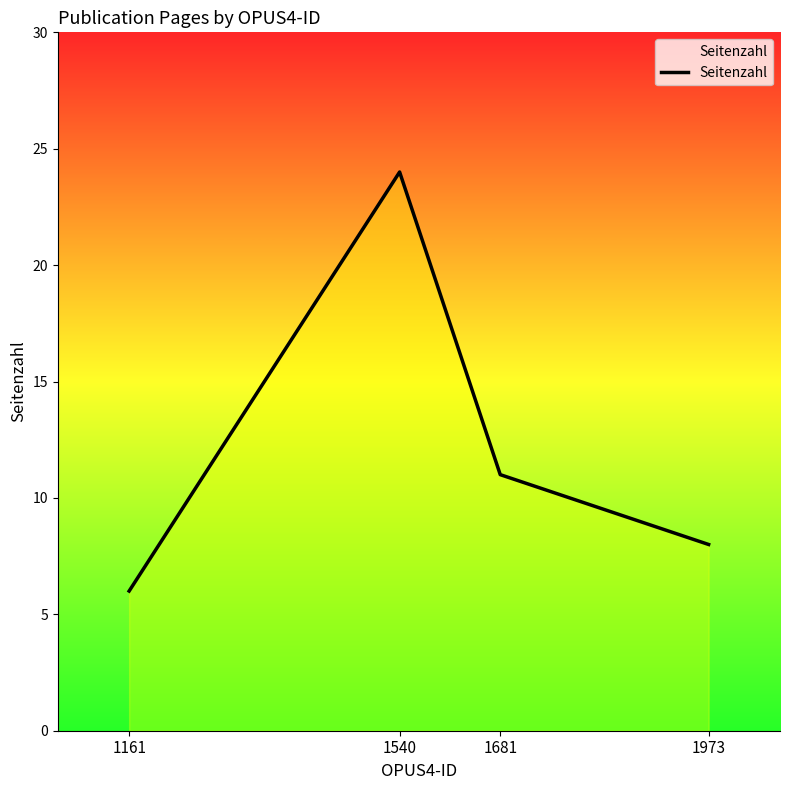

Which category has the highest value across all series?

1540